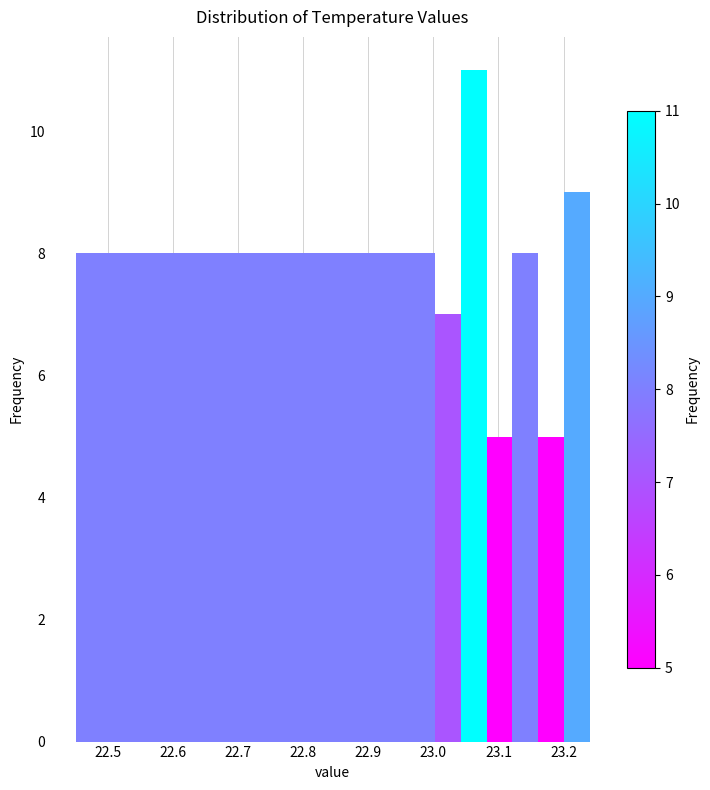

Around what value on the x-axis is the tallest bar? Give the approximate position of its centre, as read against the axis.

23.06